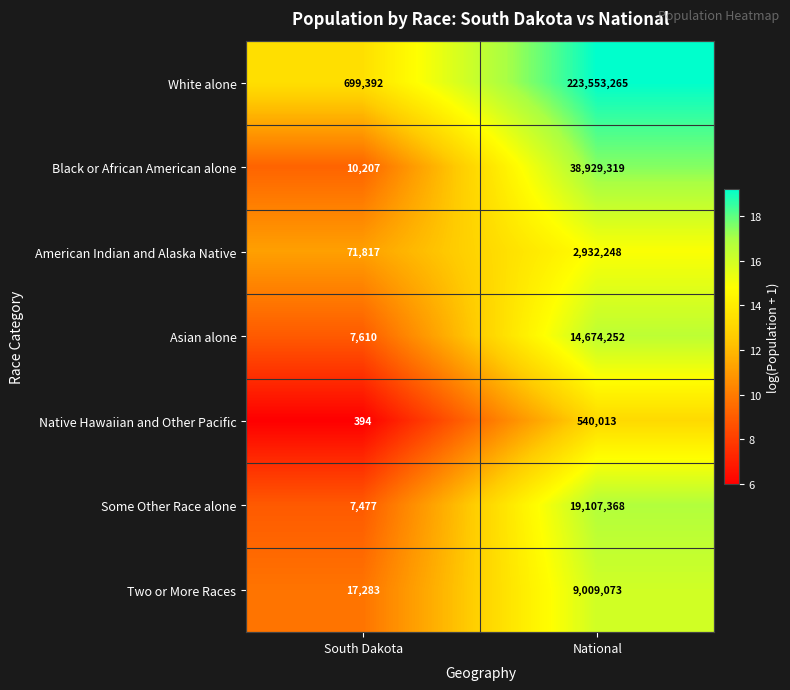

Is it true that Asian alone equals 7610 at South Dakota?

True